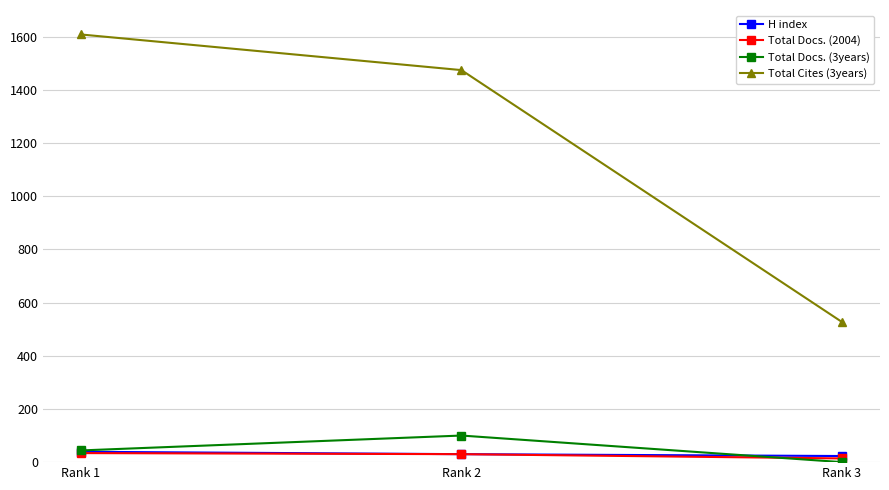

What is the maximum value shown in the chart?

1608